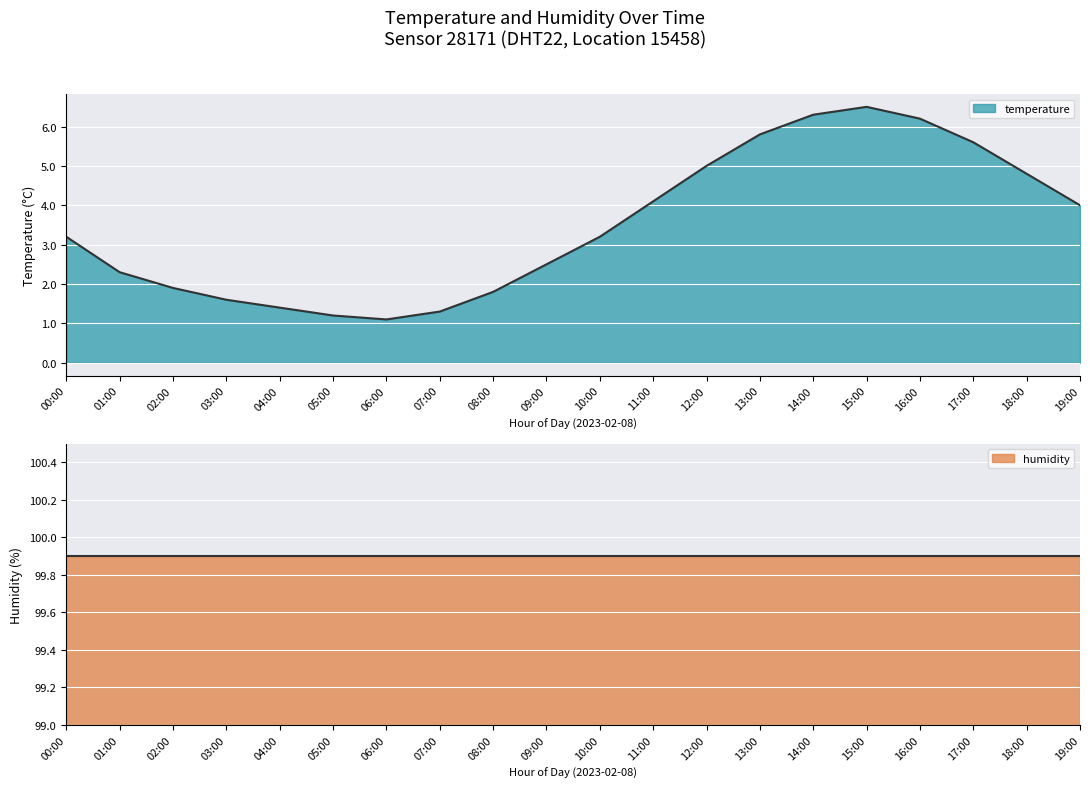

How many interior local valleys (lower than both neighbors) does the data have?

1